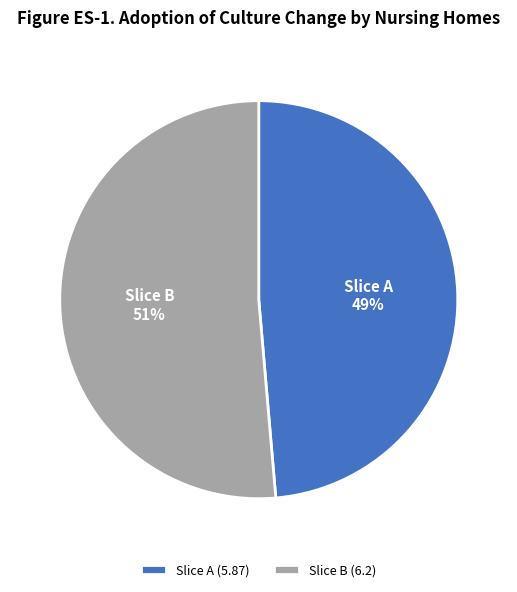

To the nearest percent, what portion does Slice B represent?

51%